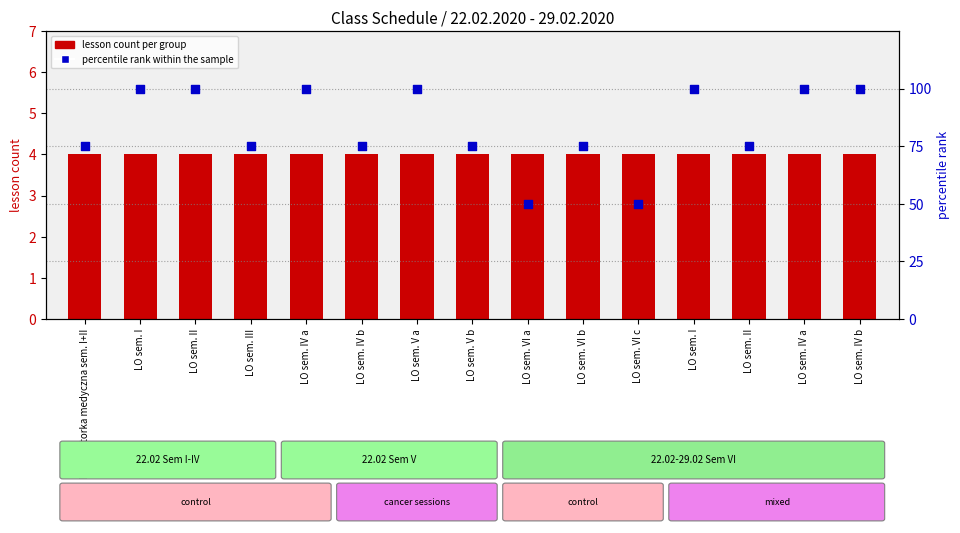

Which series contains the highest Y value?

percentile rank within the sample